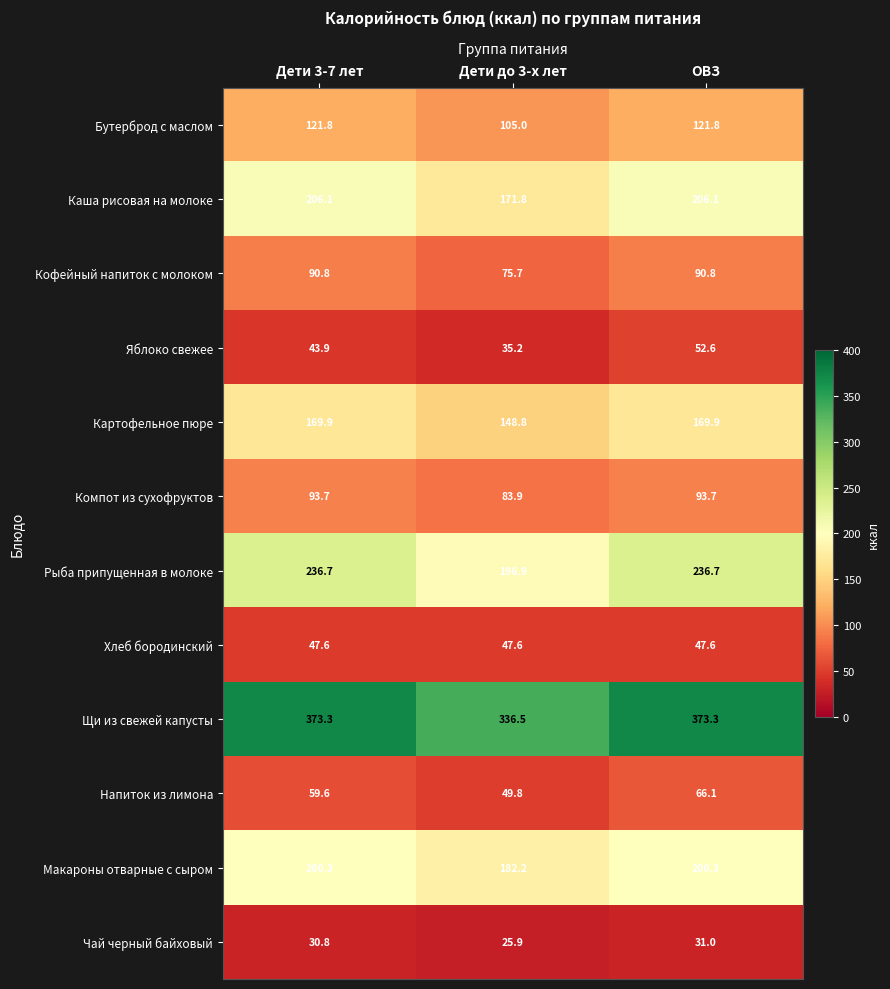

Count the number of data series in this chart.

12